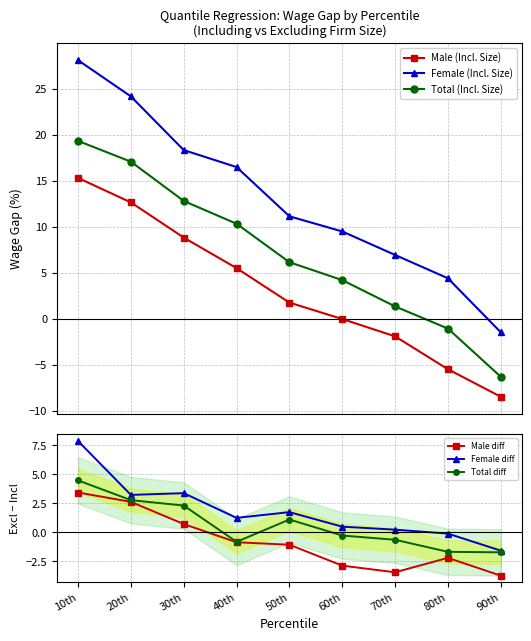

True or false: Male (Incl. Size) and Female (Incl. Size) intersect in this chart.

False